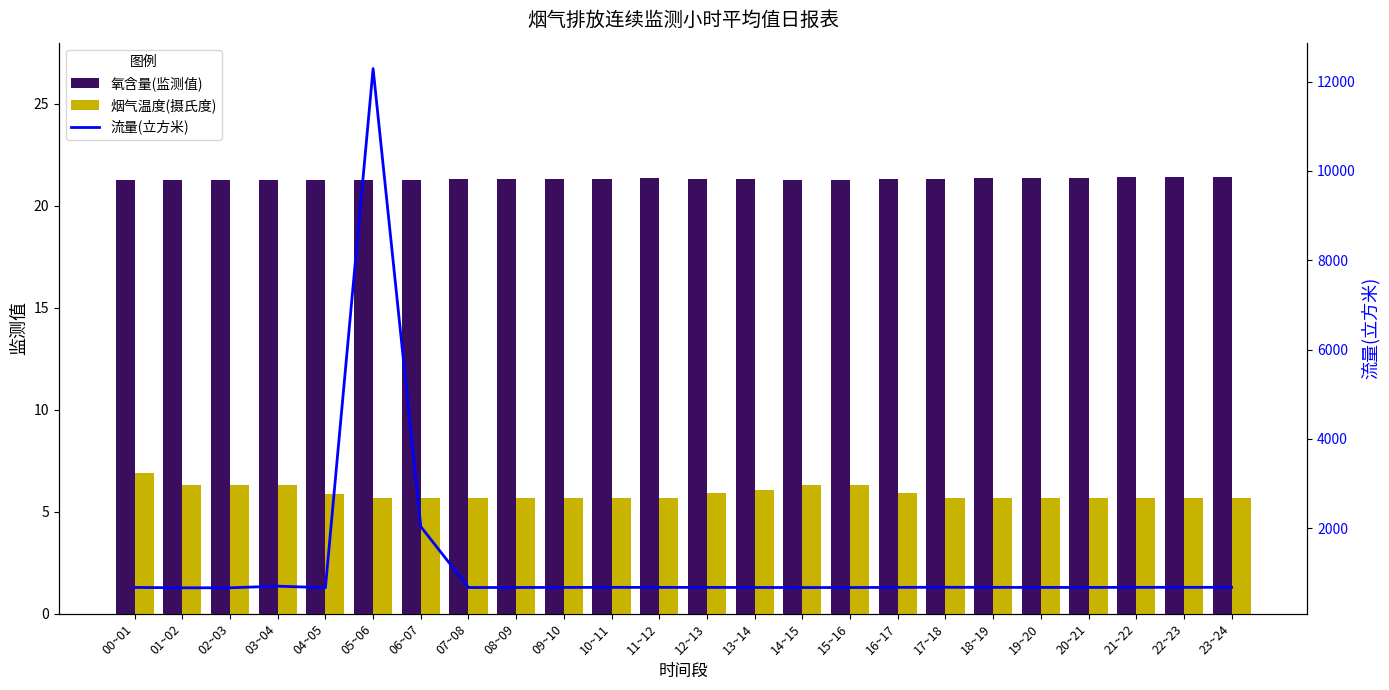

At how many categories does at least one series exceed 7143?

1